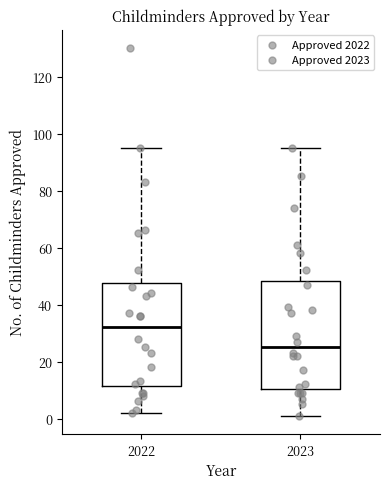

Which box's median line is the lowest?

2023